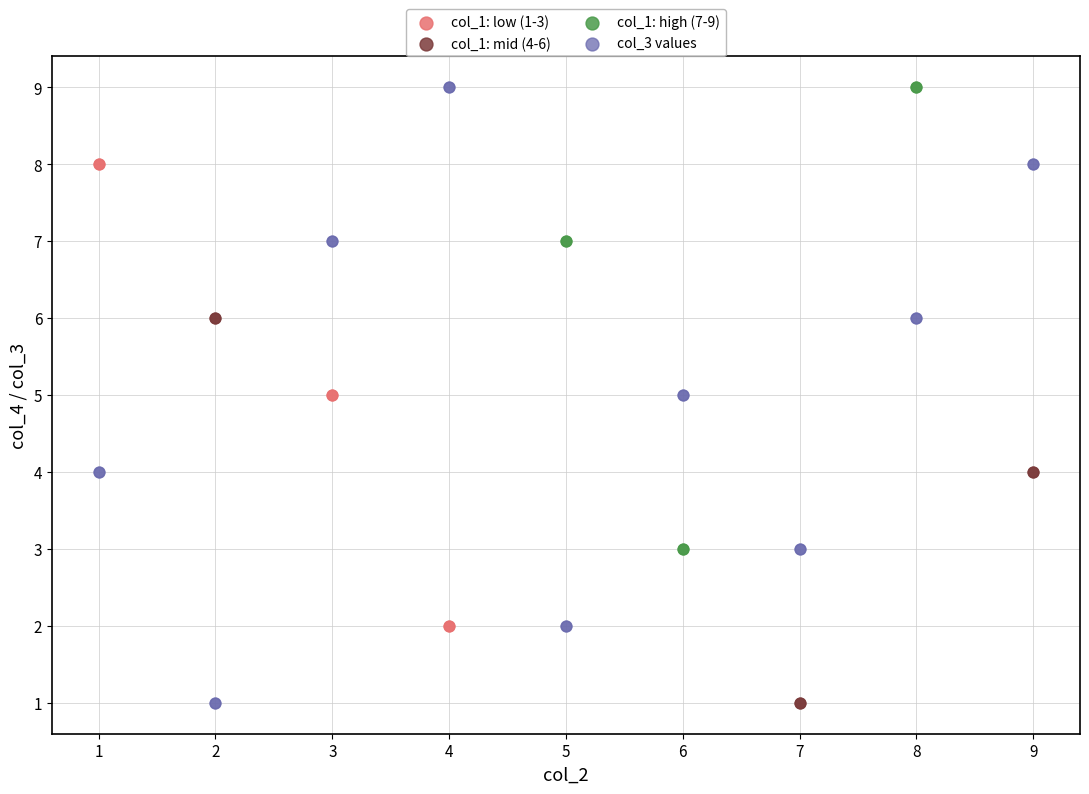

Which series has the largest Y range (max minus min)?

col_3 values